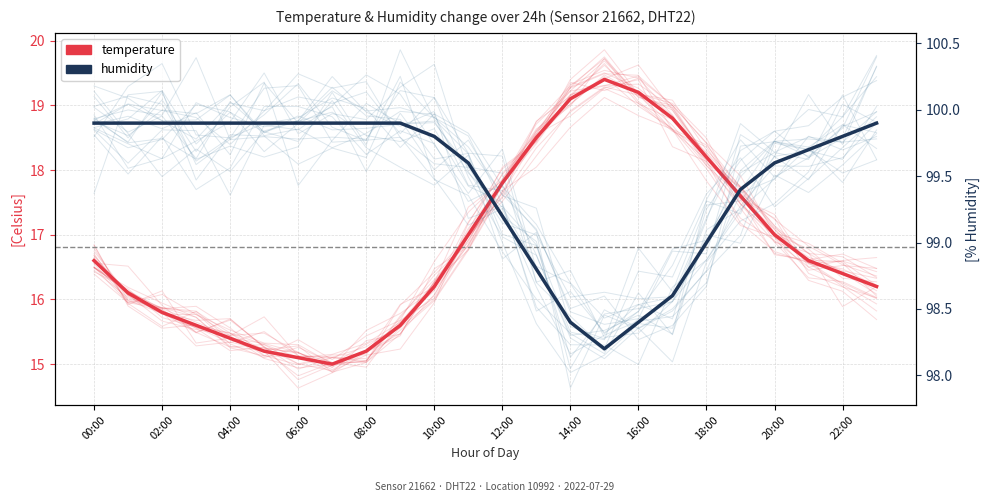

Is it true that humidity equals 63.8 at 17?

False